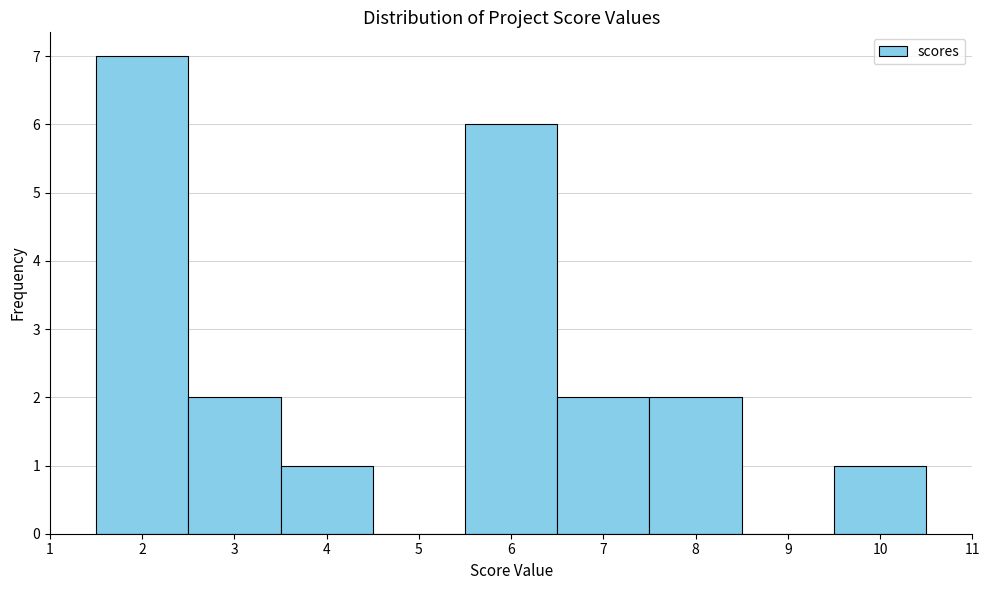

Over which range of the x-axis is the bar tallest?

1.5 to 2.5